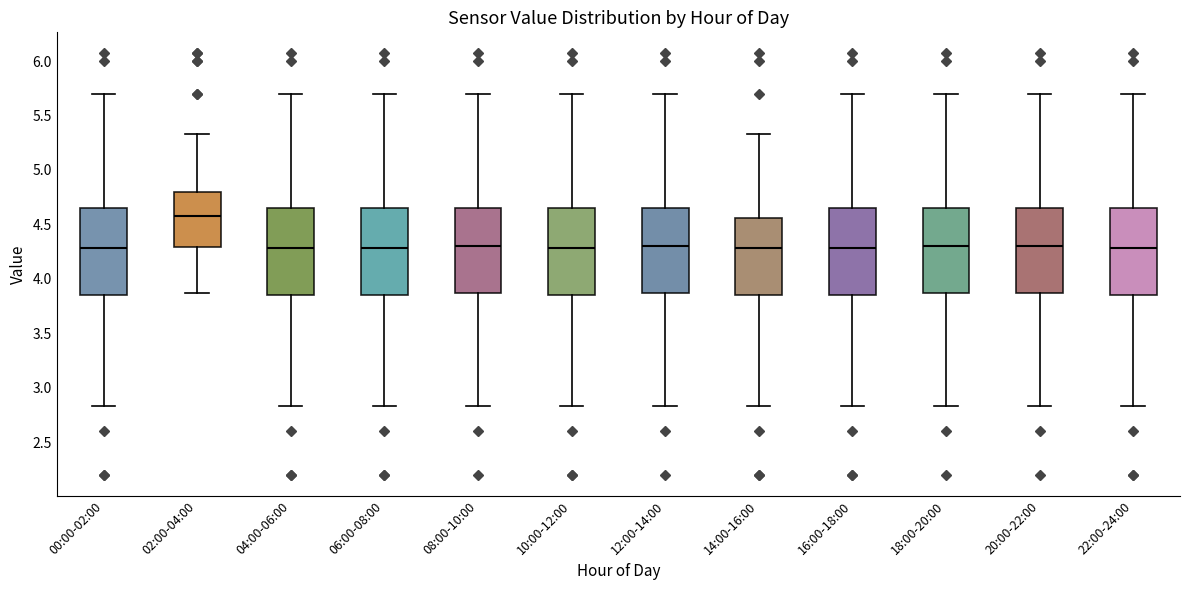

Where is the upper edge of the box for 14:00-16:00 on the y-axis? The values are not printed on the chart, so give them approximately, as read against the axis.

4.55